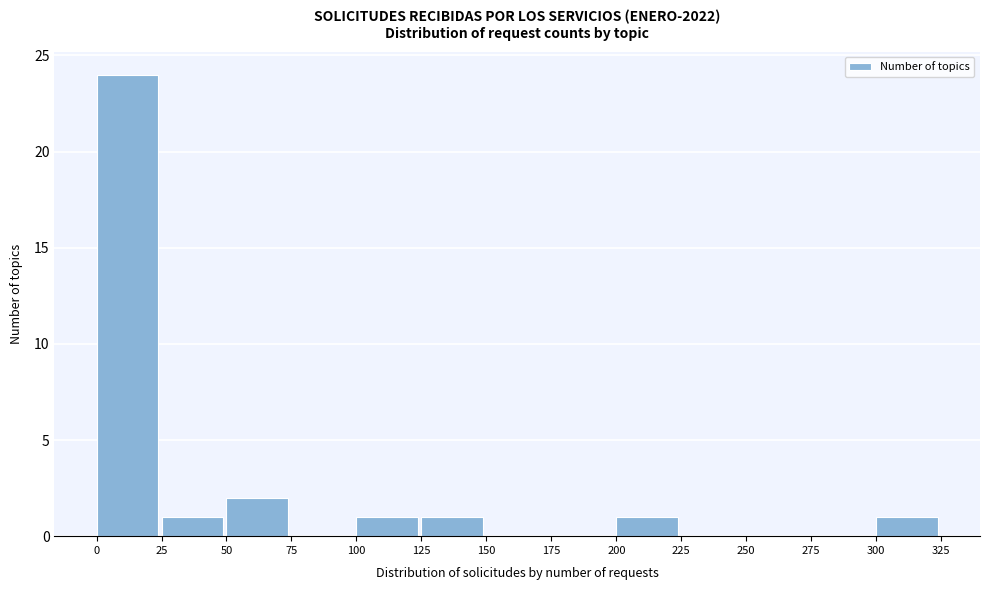

Over which range of the x-axis is the bar tallest?

0 to 25